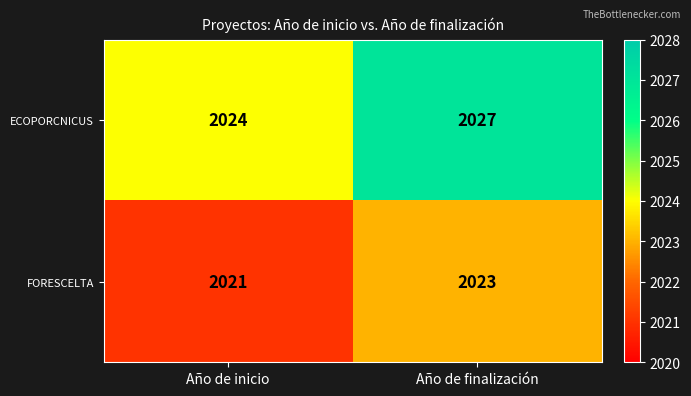

True or false: ECOPORCNICUS has a value of 2024 at Año de inicio.

True